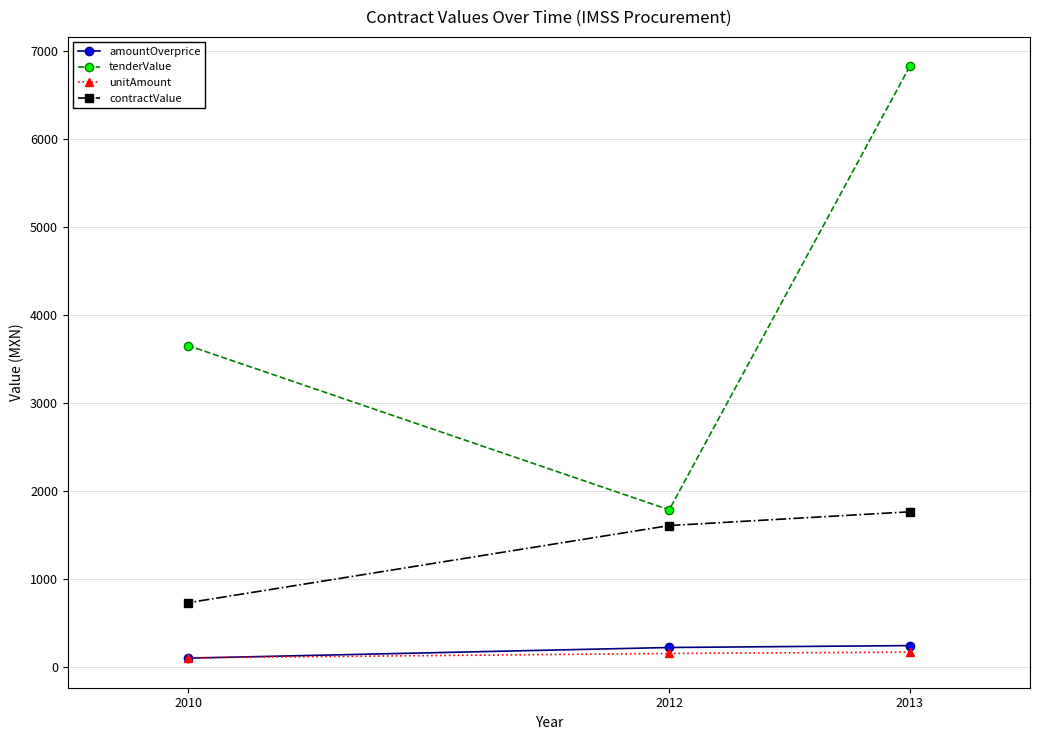

True or false: contractValue has a value of 730.8 at 2010.

True